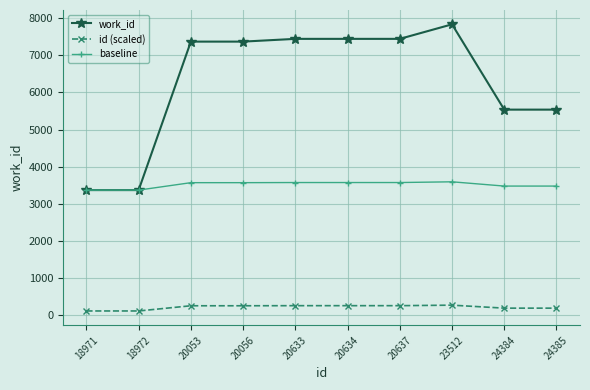

What is the difference between the maximum and minimum values in the id (scaled) series?

156.1